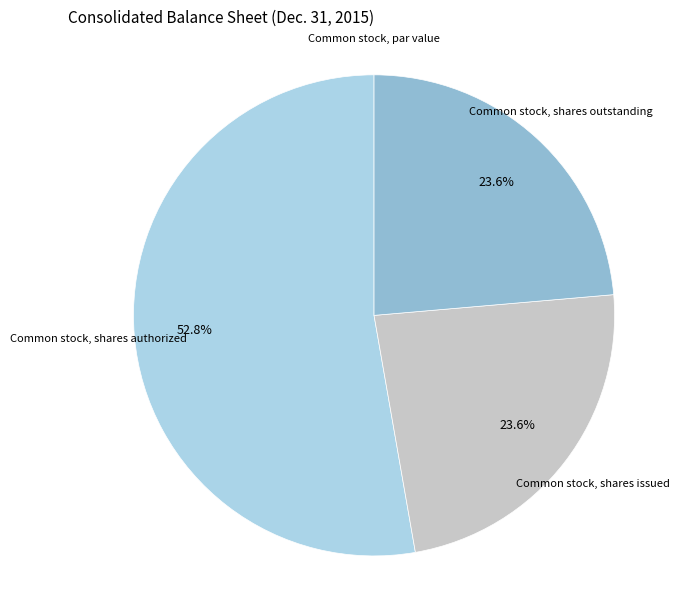

Which category has the biggest portion of the pie?

Common stock, shares authorized